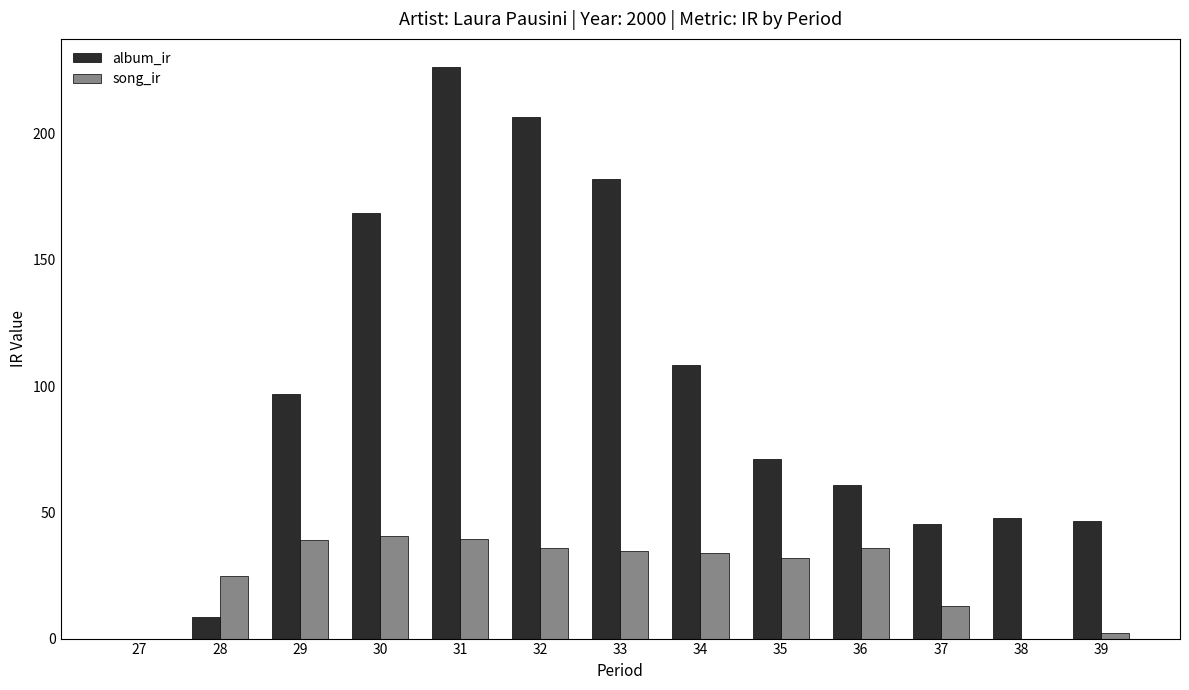

Where is song_ir nearest to the value 20?

28